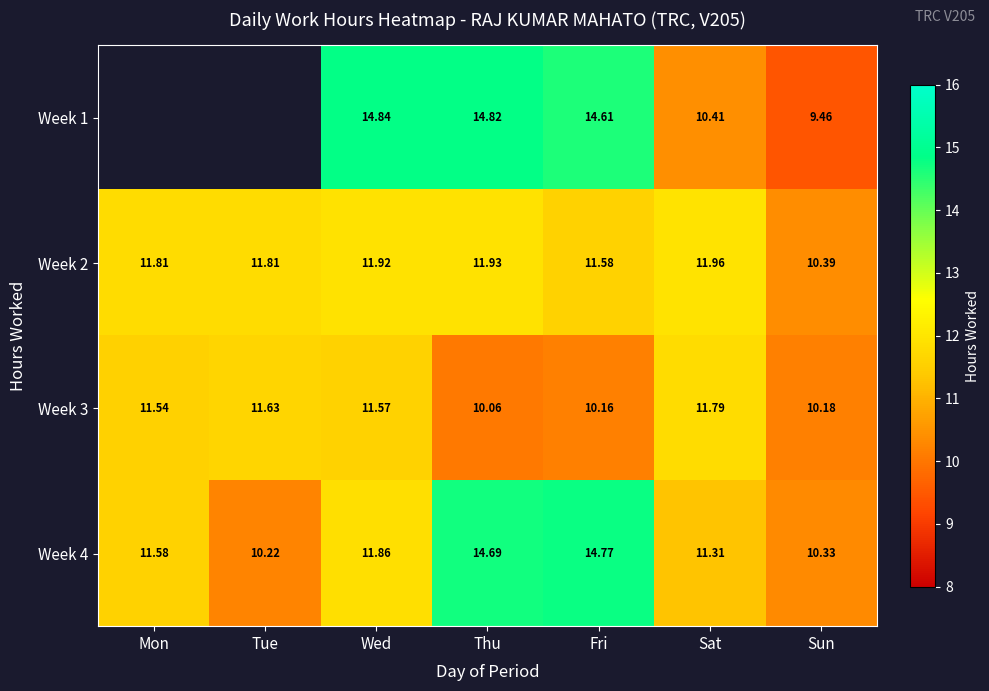

At which label does Week 2 first exceed 11?

Mon